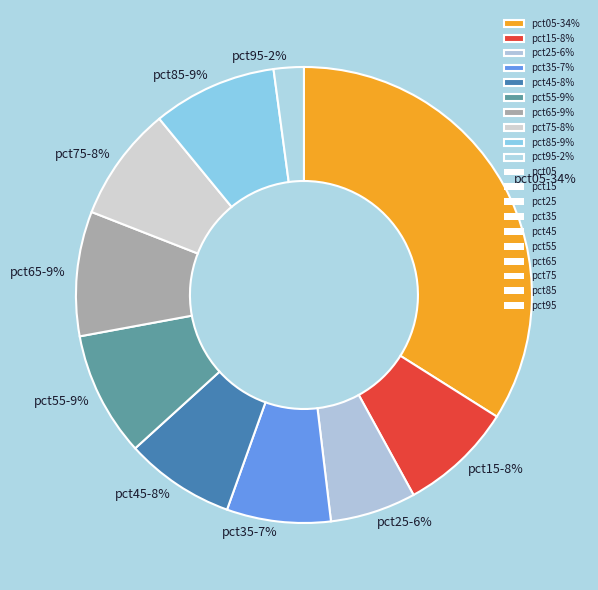

Which category has the biggest portion of the pie?

pct05